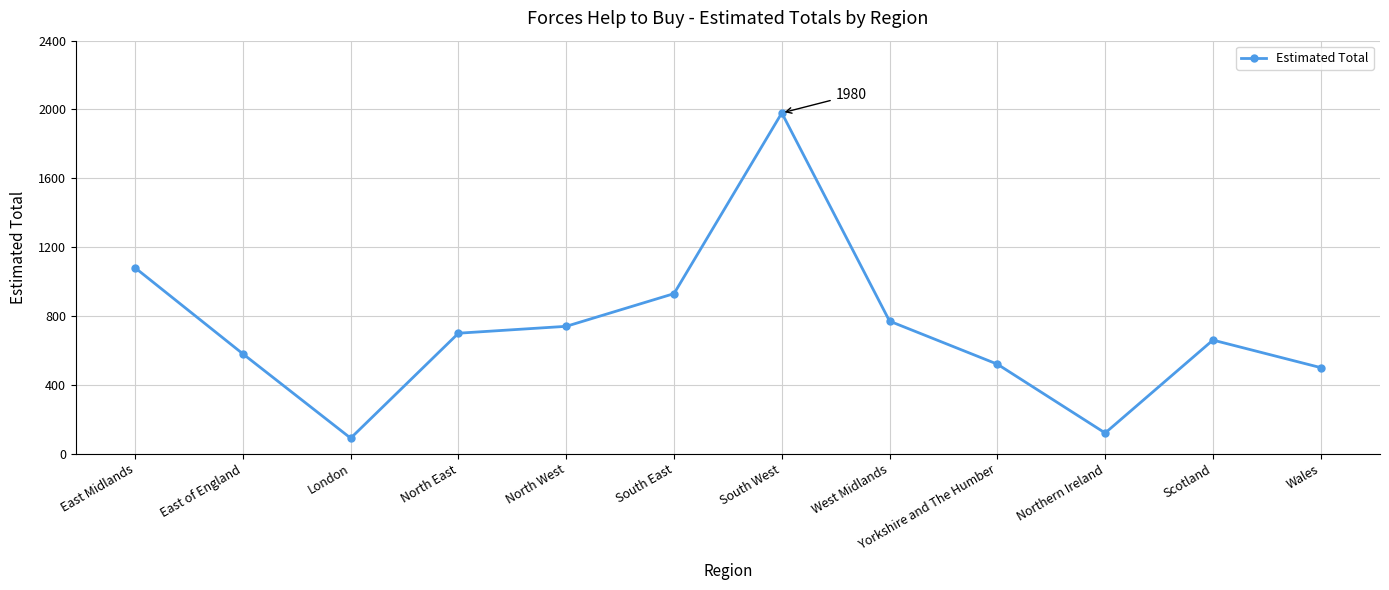

How many lines are shown in the chart?

1